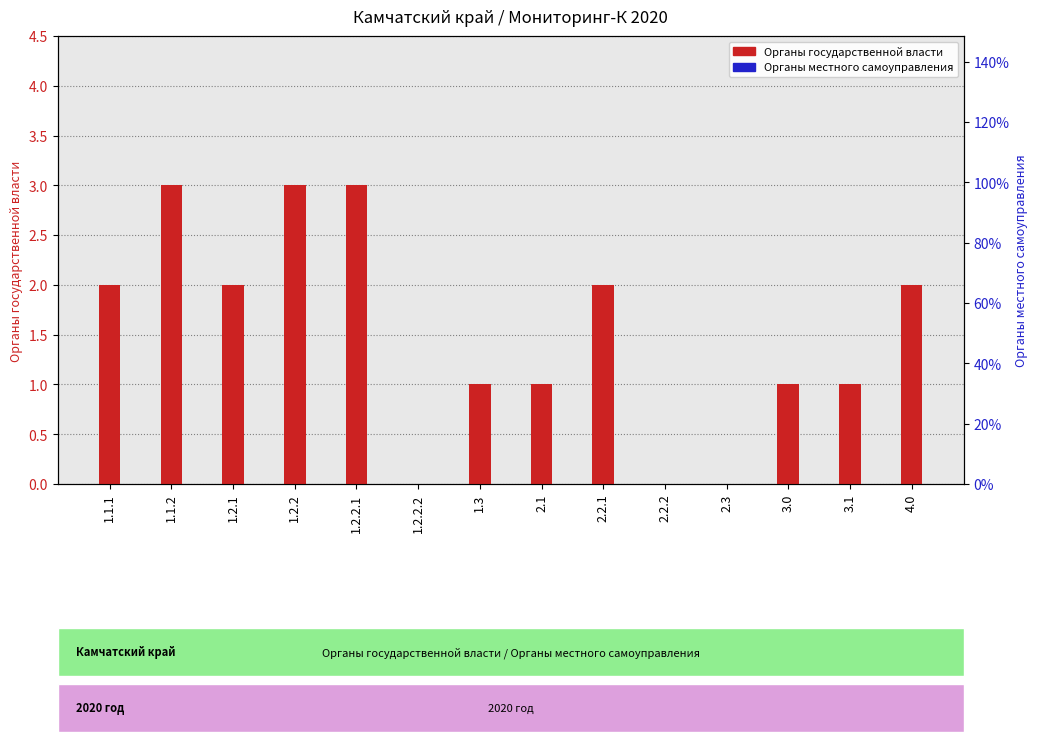

How many bars are there in total?

28